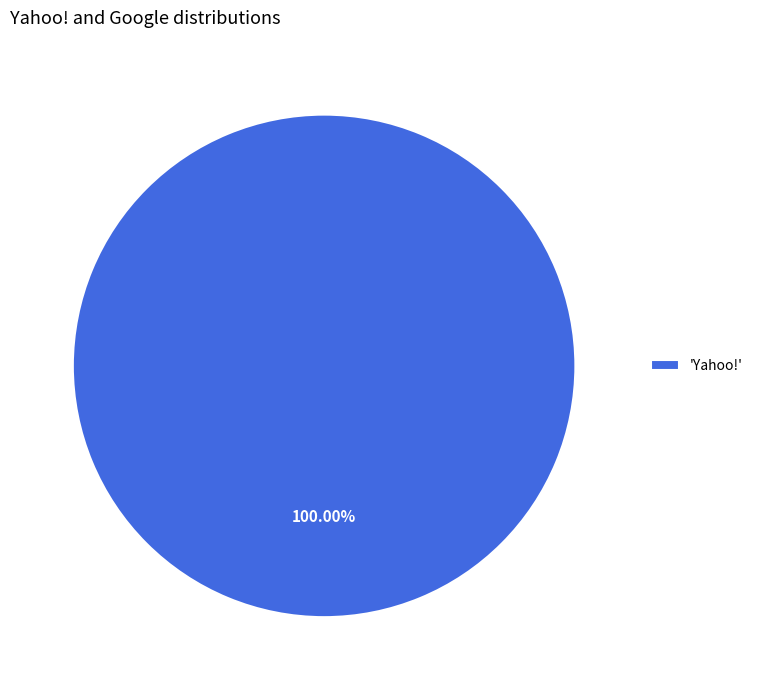

Rank the categories by value from lowest to highest.

'Yahoo!'